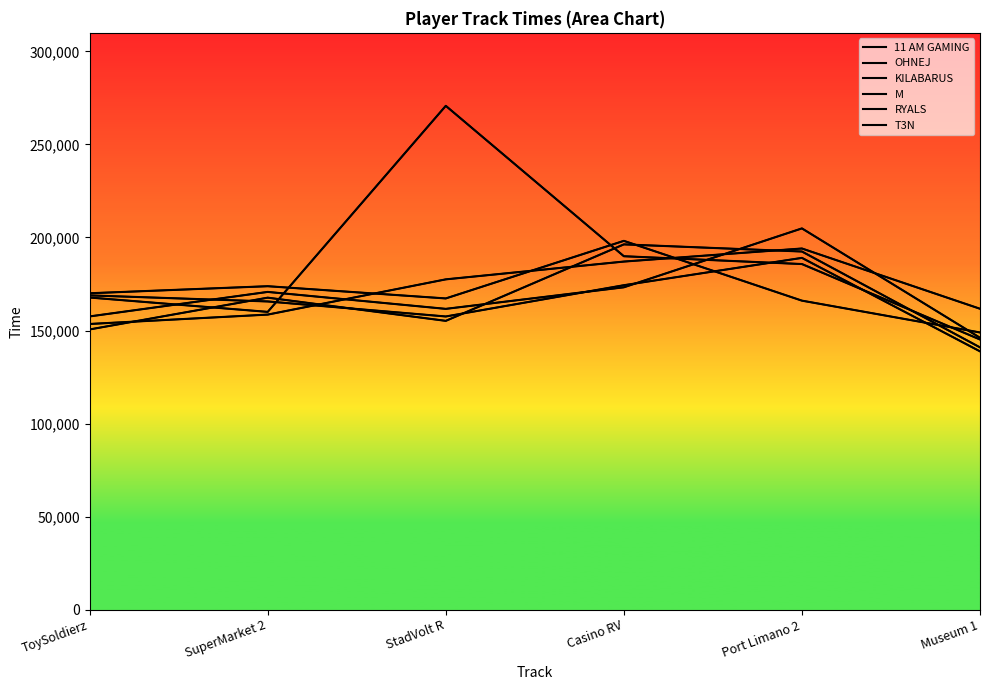

Where does the KILABARUS series first go above 170743?

Casino RV